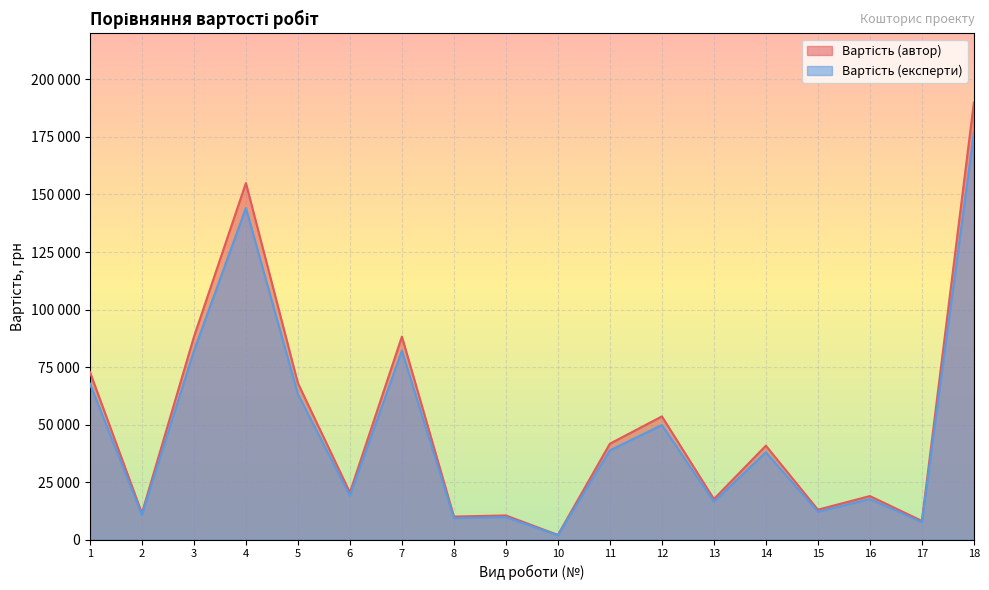

What is the highest value of the Вартість (автор) series?

190004.4